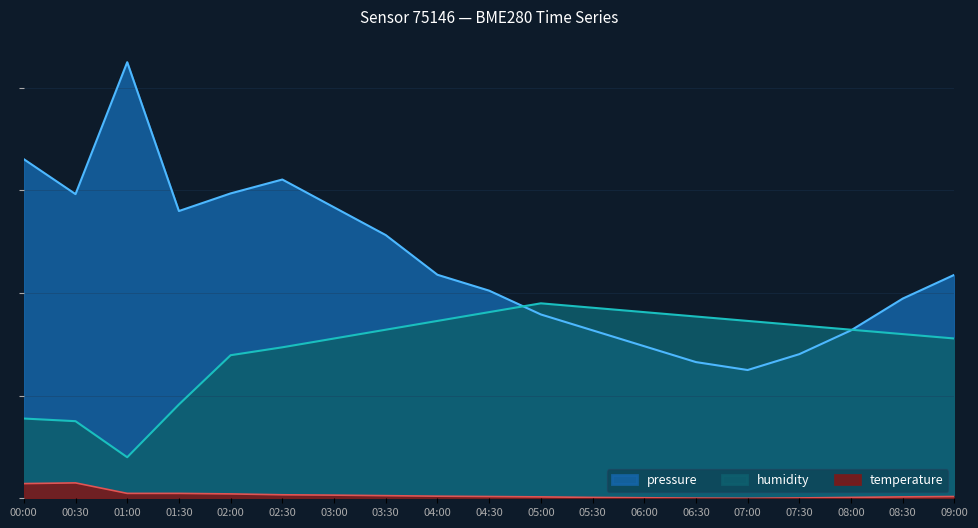

What position from the left is 06:30?

14